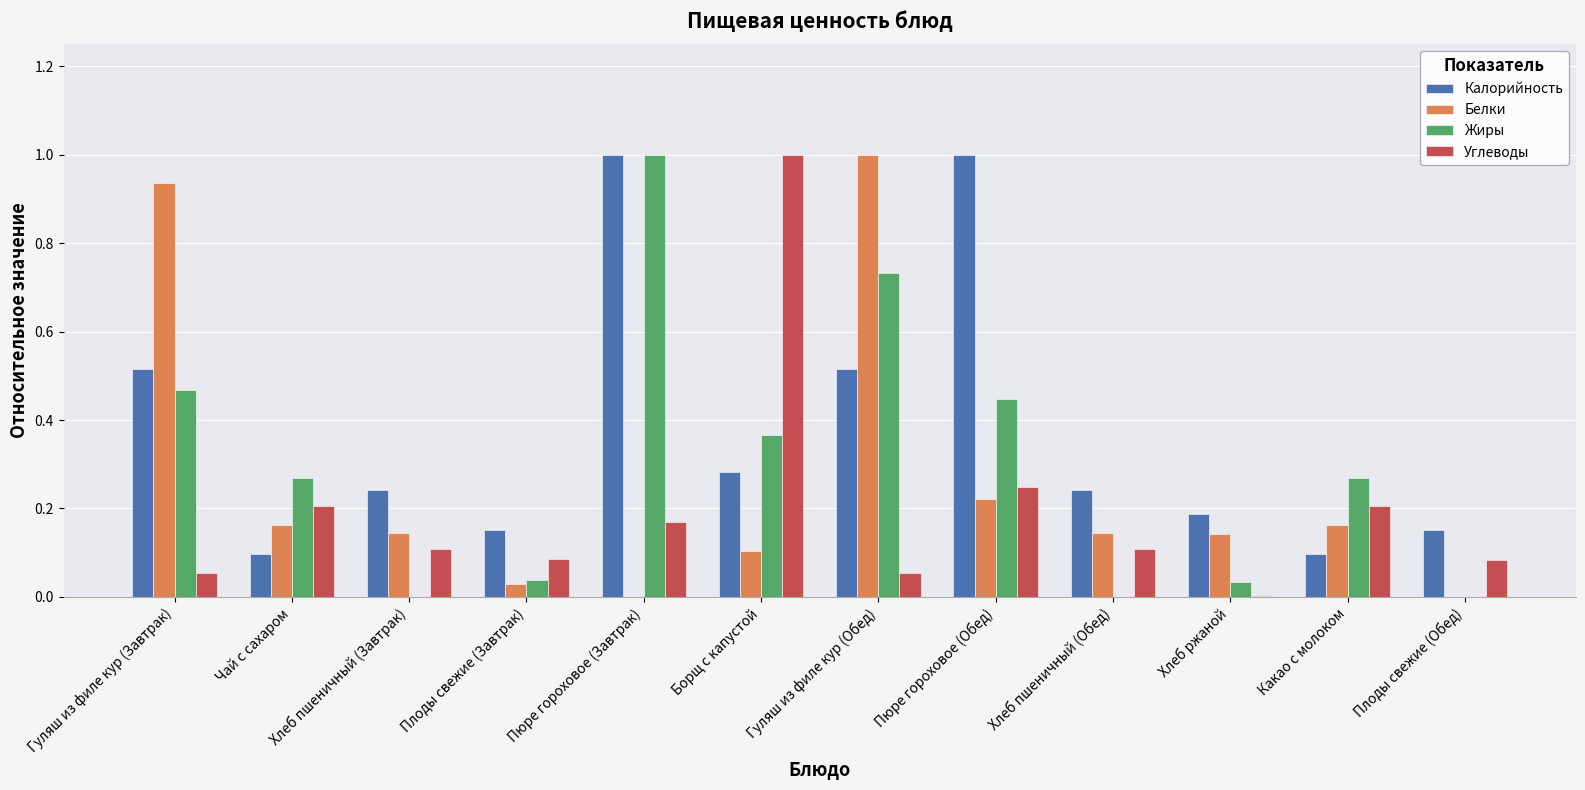

Which series has the largest total across all categories?

Калорийность